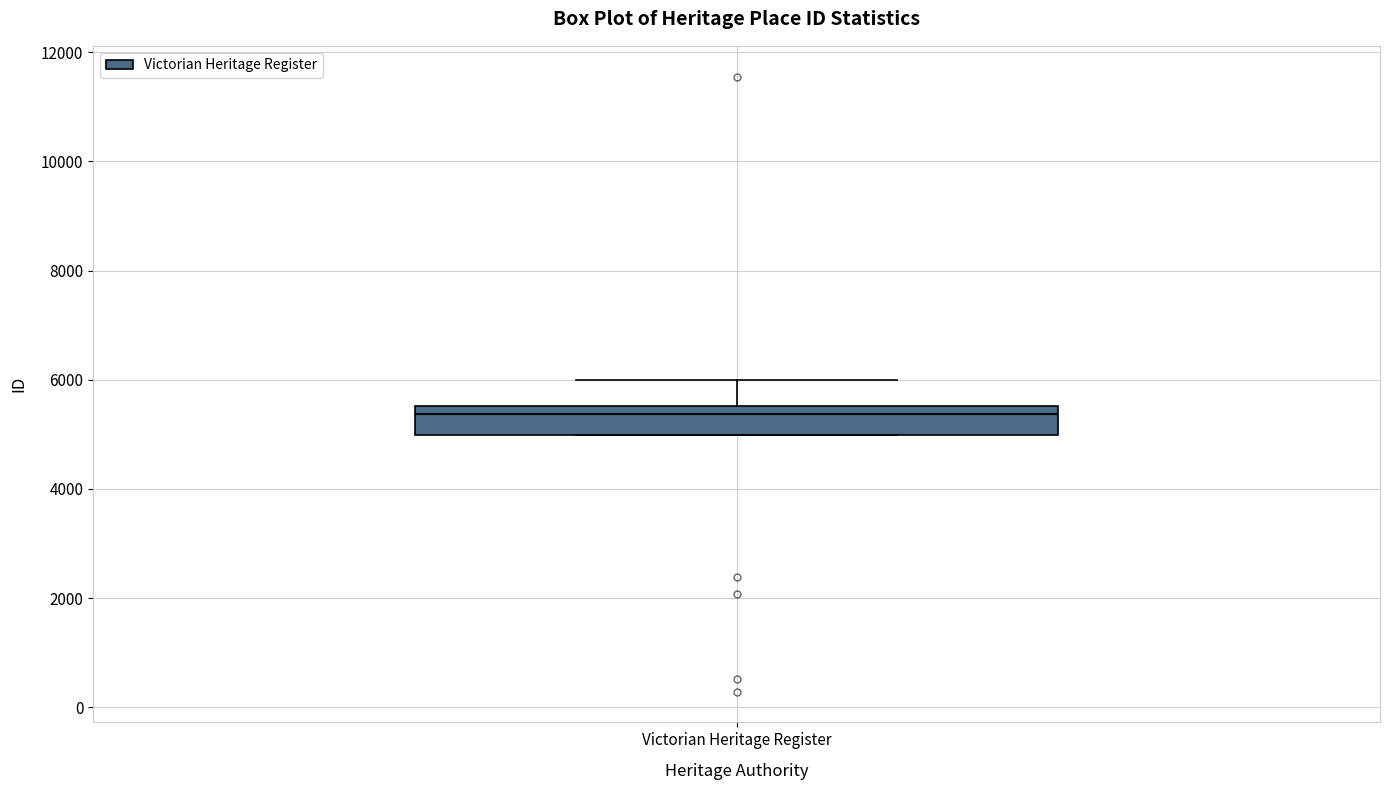

Transcribe this box plot: give where the median line is, the range the box spans, and where the two whiskers end, as read against the y-axis. The values are not printed on the chart, so give them approximately, as read against the axis.

median 5400, box 5000 to 5600, whiskers 5000 to 6000